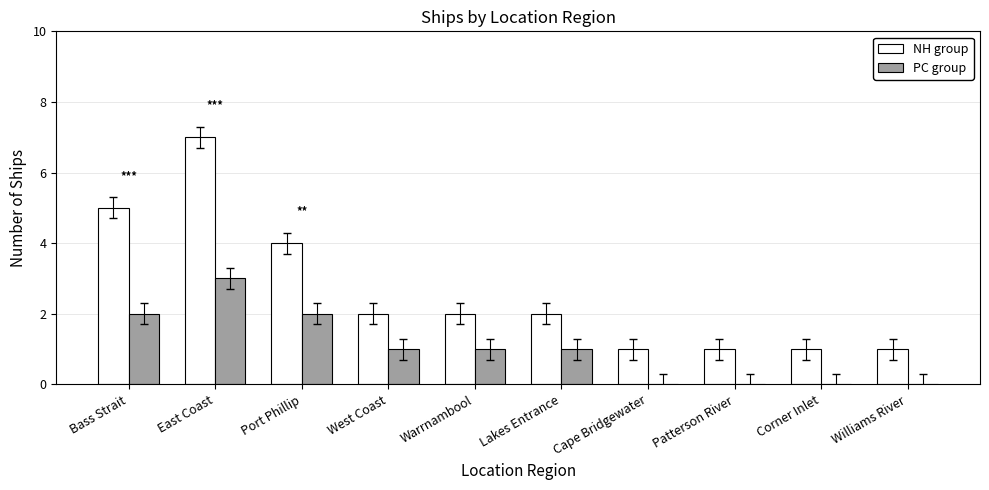

What is the sum of the PC group values at East Coast and Warrnambool?

4